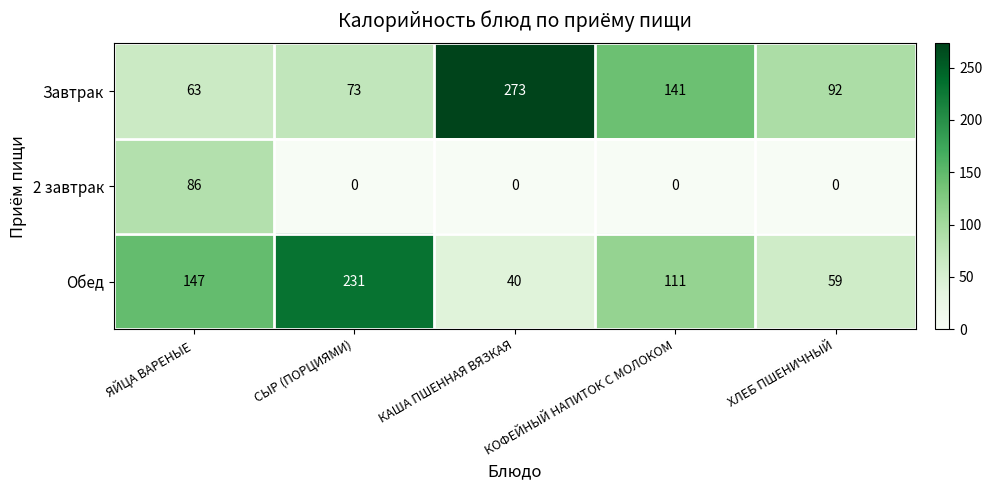

Rank the series at СЫР (ПОРЦИЯМИ) from highest to lowest value.

Обед, Завтрак, 2 завтрак